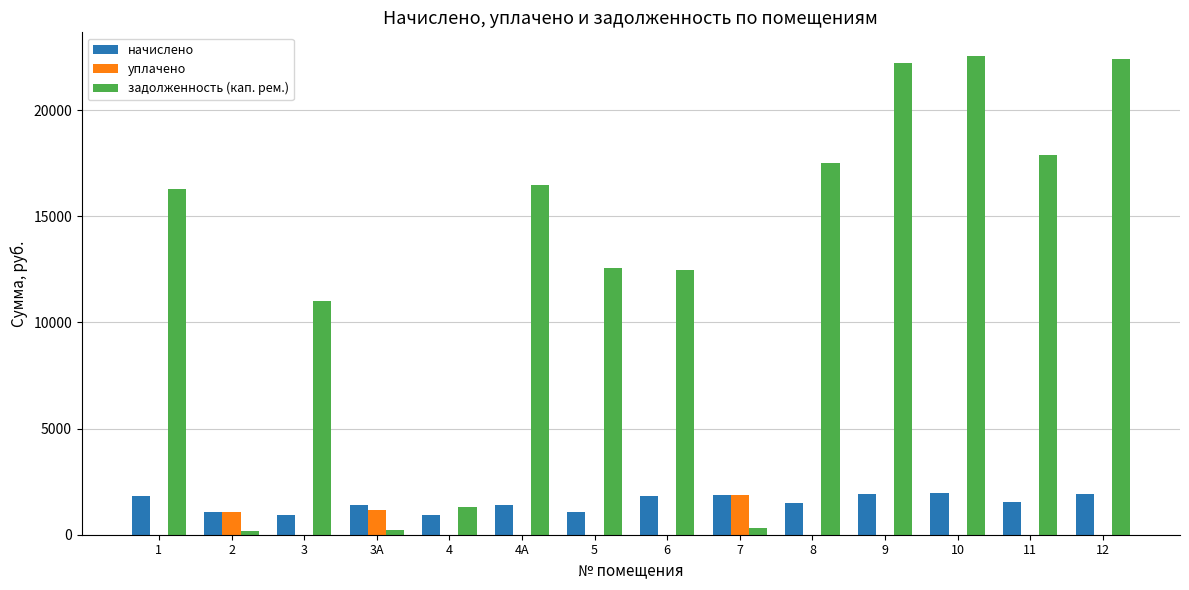

Which series has the largest range (max minus min)?

задолженность (кап. рем.)